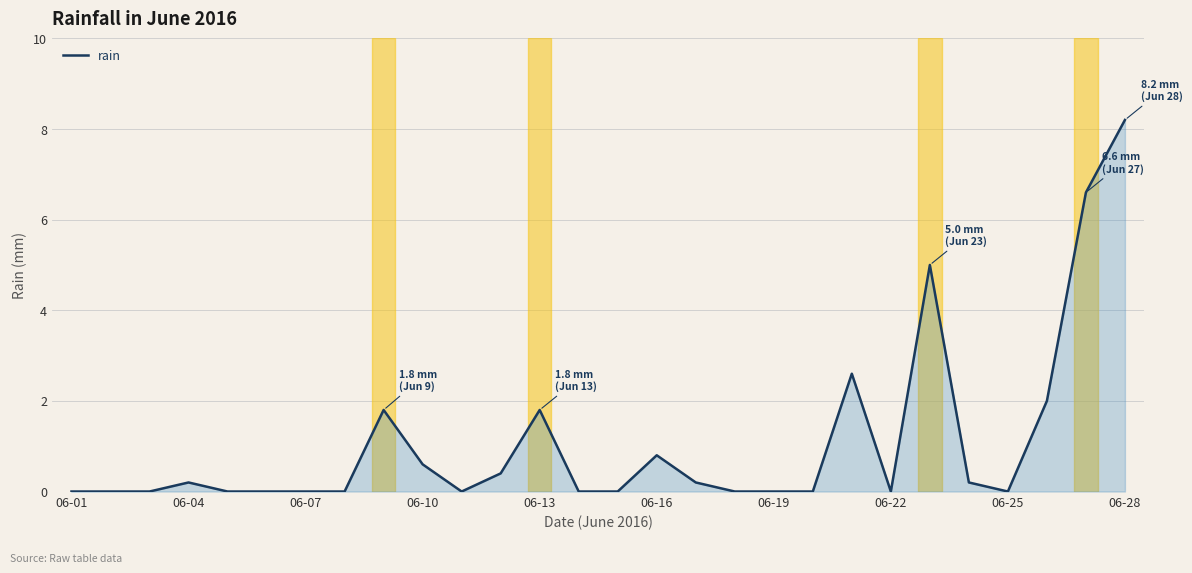

Does the chart have visible grid lines?

Yes